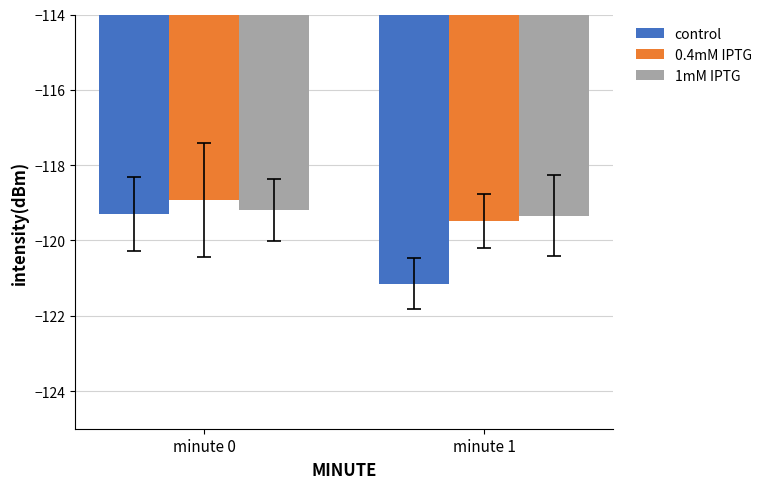

Reading right to left, transcribe all the data shown in this chart.

control: minute 1=-121.1	minute 0=-119.3
0.4mM IPTG: minute 1=-119.5	minute 0=-118.9
1mM IPTG: minute 1=-119.3	minute 0=-119.2